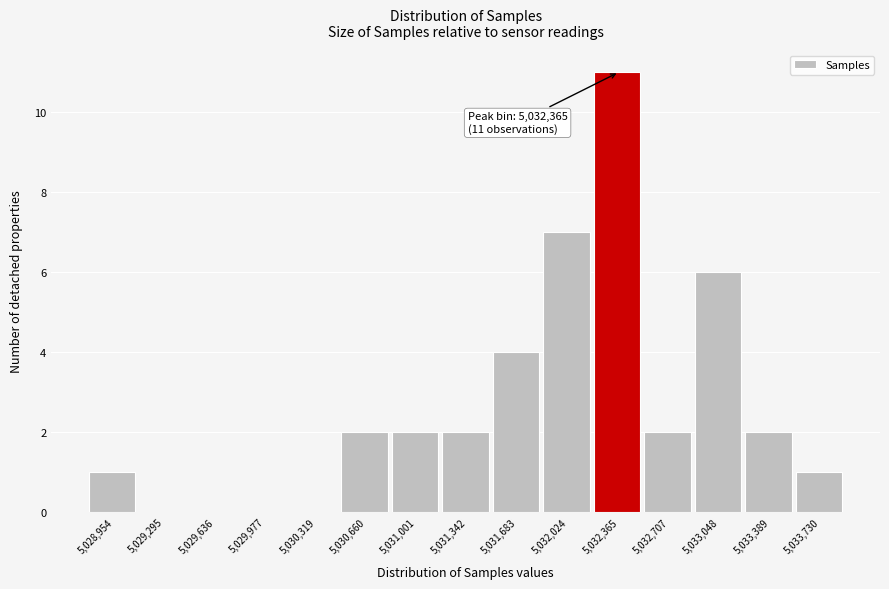

Which range on the x-axis has the tallest bar?

5032200 to 5032550